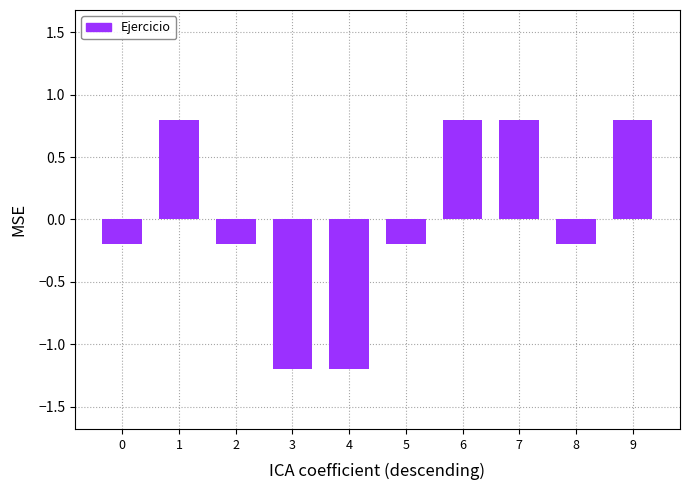

True or false: the data shows 0.8 at 6.

True